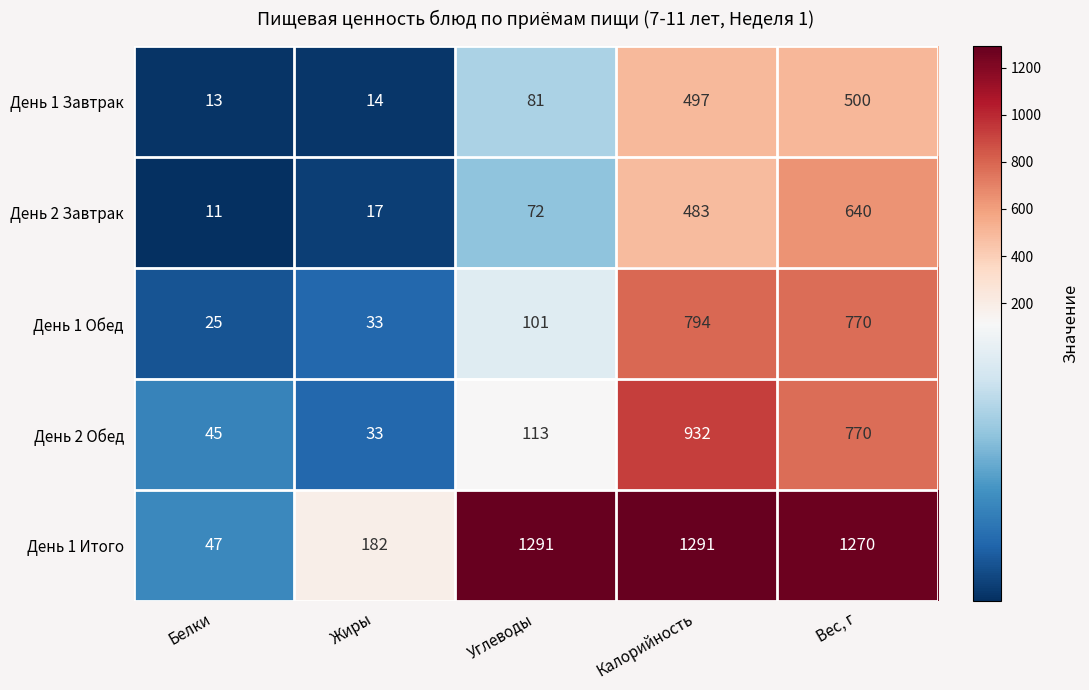

Which category has the lowest value across all series?

Белки